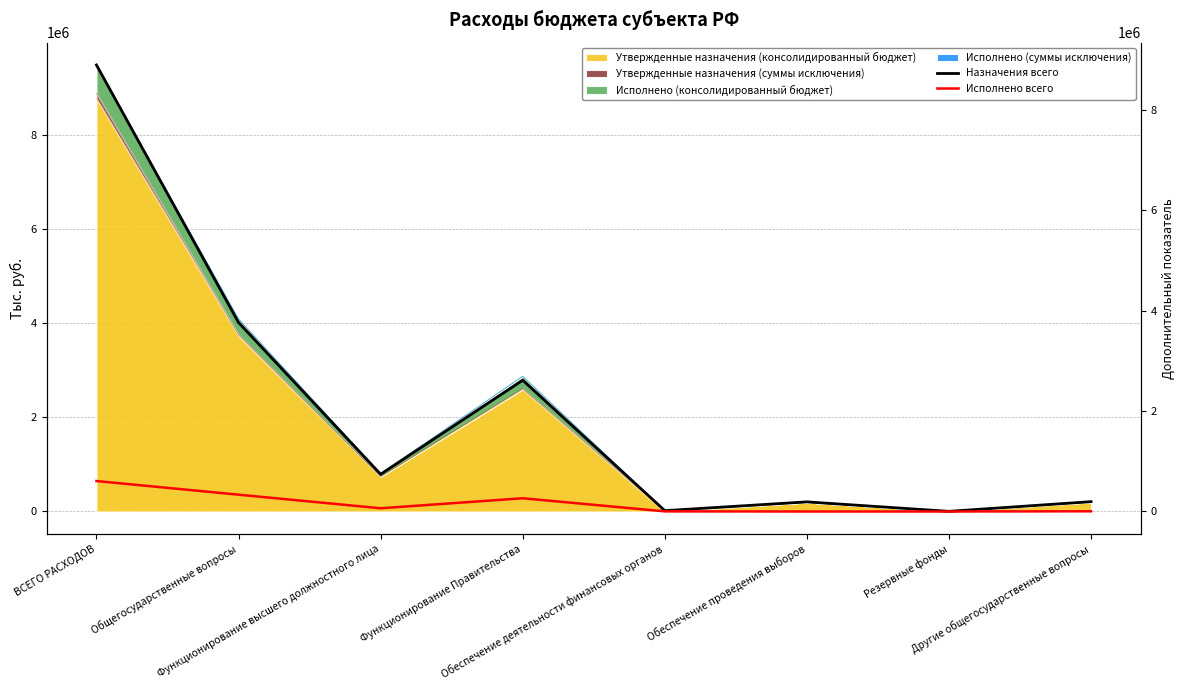

What is the sum of the Назначения всего values at Другие общегосударственные вопросы and Функционирование высшего должностного лица?

937700.0